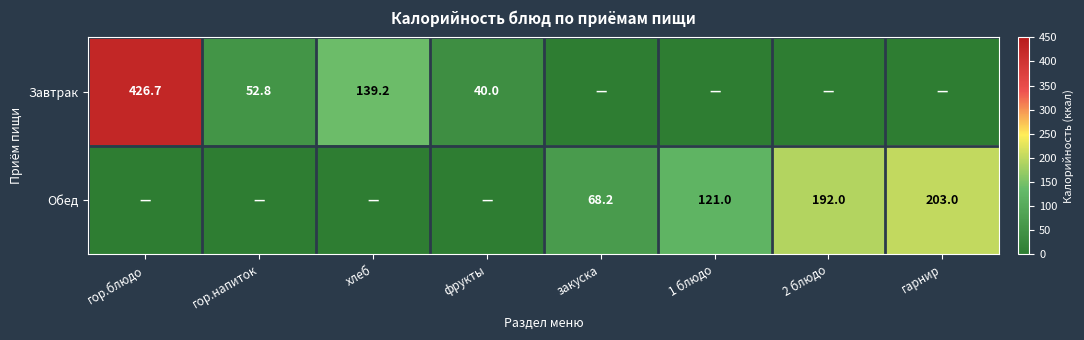

The Обед series shows 47.3 at закуска. True or false?

False